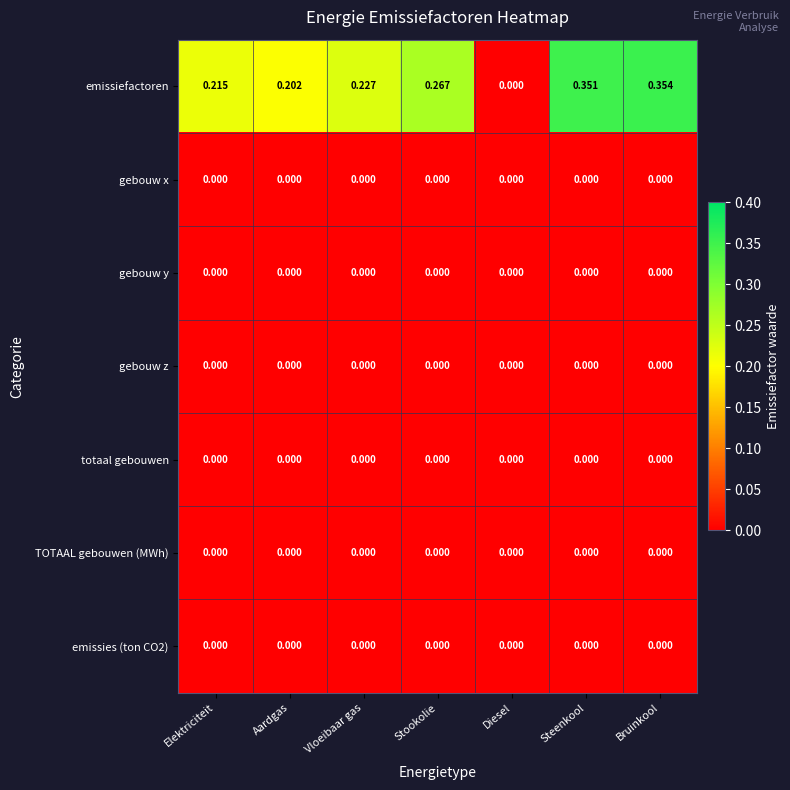

Rank the categories by emissiefactoren value from lowest to highest.

Diesel, Aardgas, Elektriciteit, Vloeibaar gas, Stookolie, Steenkool, Bruinkool